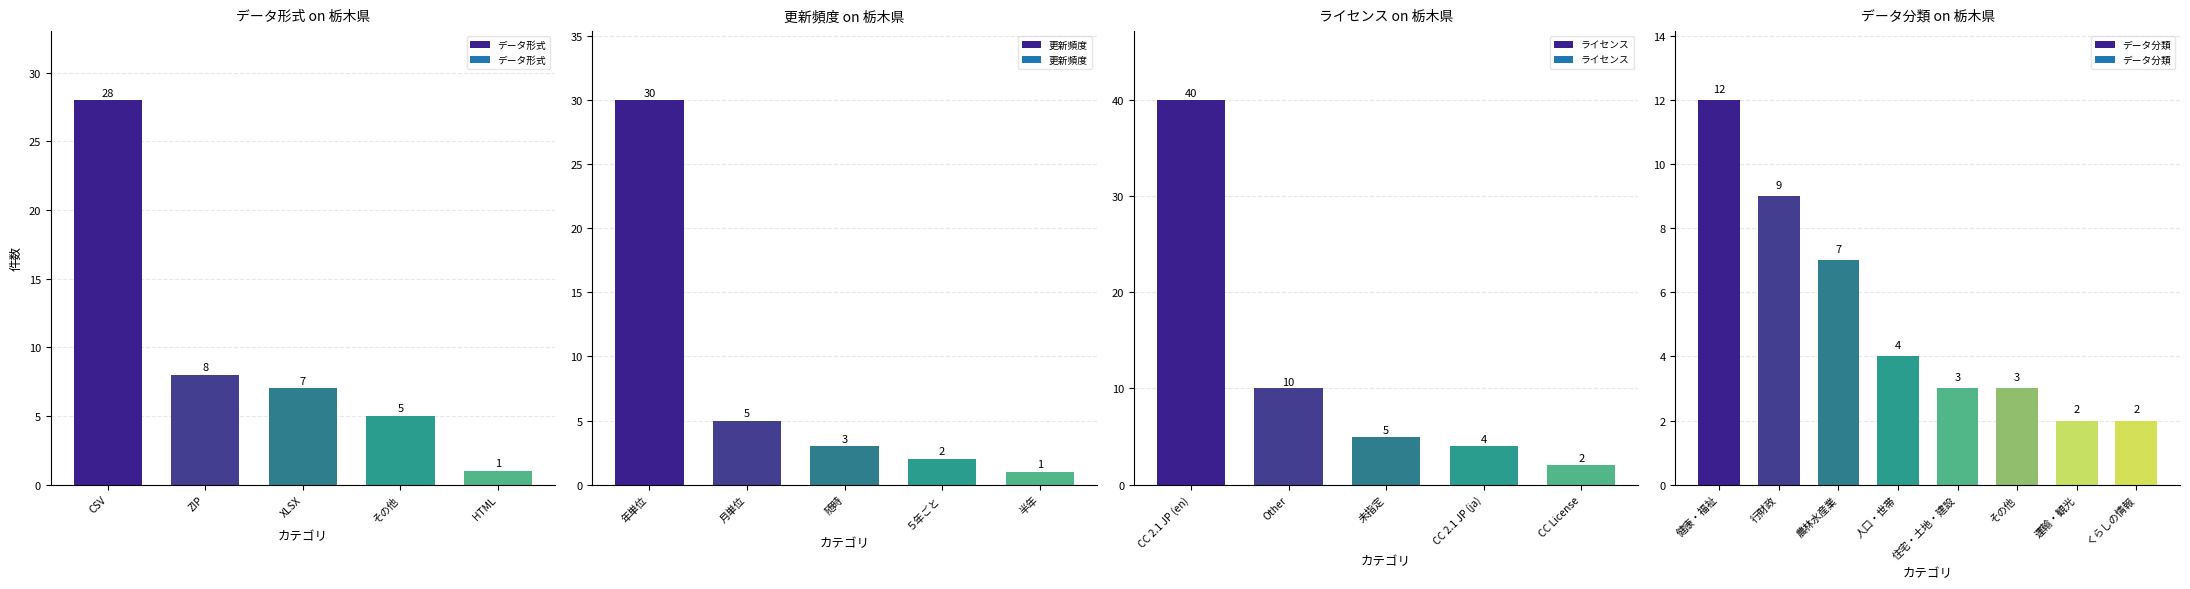

Read the データ形式 value at ZIP.

8